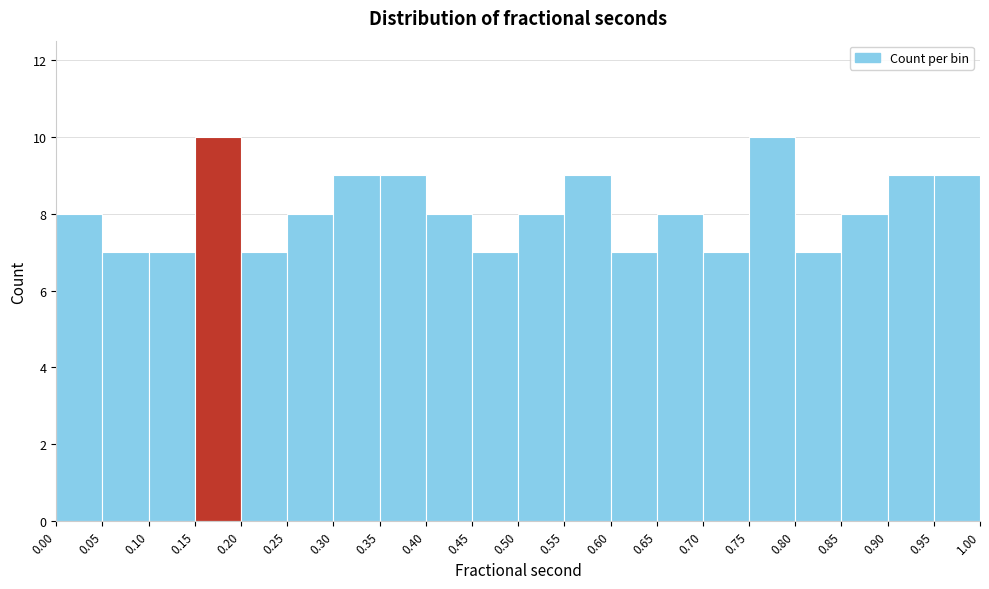

Reading left to right, transcribe this chart: for each bar, give the range it covers on the x-axis and its height. The values are not printed on the chart, so give them approximately, as read against the axis.

0.00 to 0.05: 8
0.05 to 0.10: 7
0.10 to 0.15: 7
0.15 to 0.20: 10
0.20 to 0.25: 7
0.25 to 0.30: 8
0.30 to 0.35: 9
0.35 to 0.40: 9
0.40 to 0.45: 8
0.45 to 0.50: 7
0.50 to 0.55: 8
0.55 to 0.60: 9
0.60 to 0.65: 7
0.65 to 0.70: 8
0.70 to 0.75: 7
0.75 to 0.80: 10
0.80 to 0.85: 7
0.85 to 0.90: 8
0.90 to 0.95: 9
0.95 to 1.00: 9